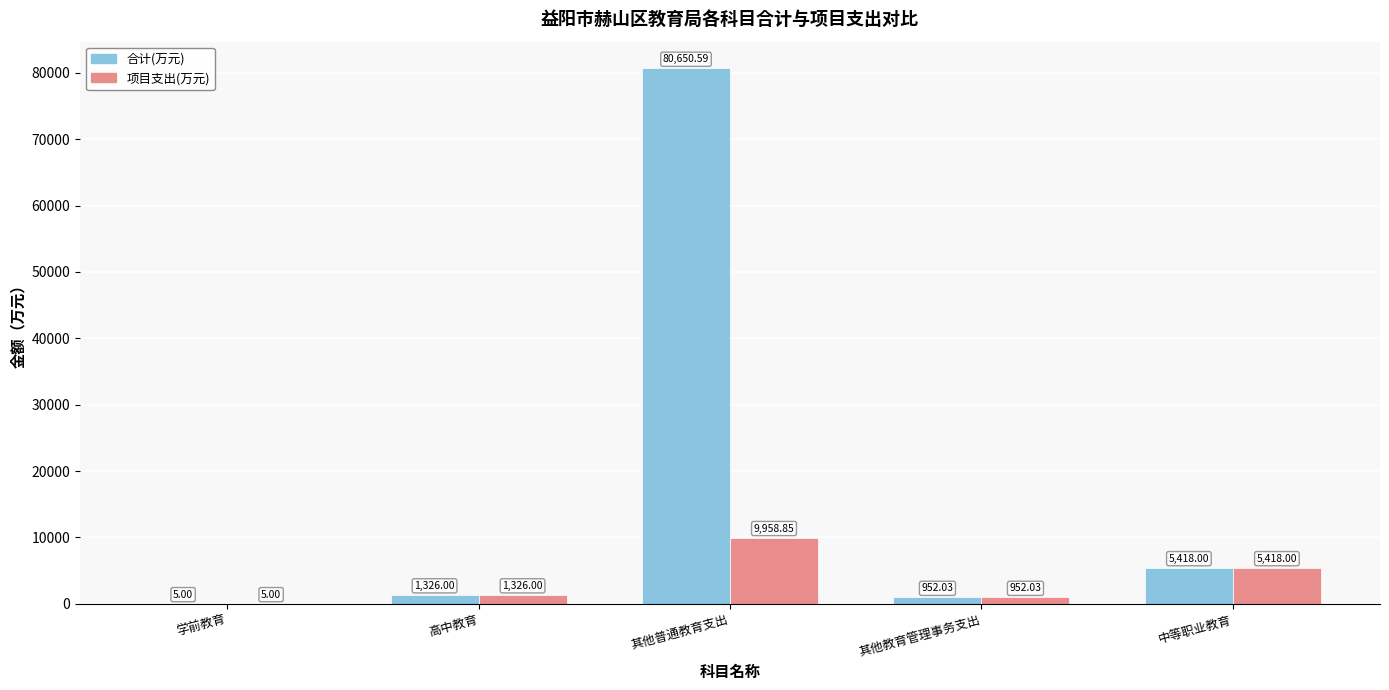

Which category has the highest value in the 合计(万元) series?

其他普通教育支出